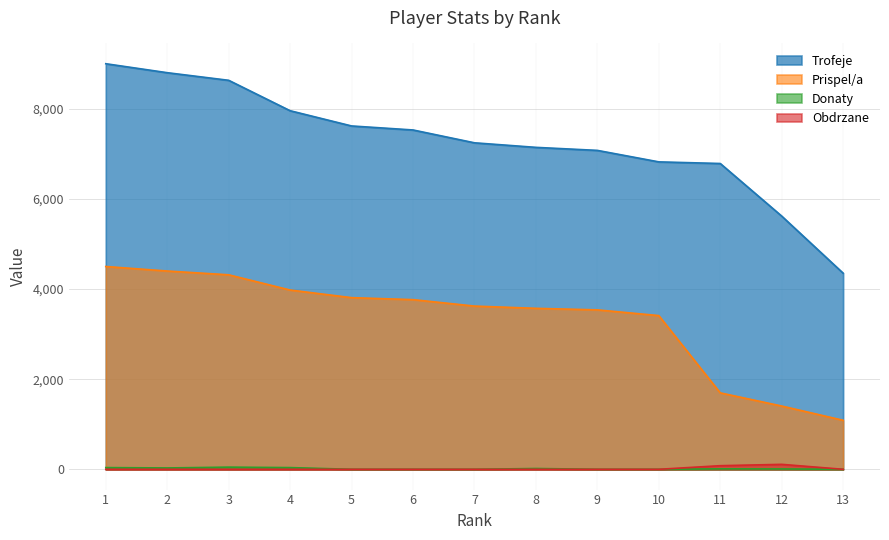

At 10, list the series in order from smallest to largest.

Donaty, Obdrzane, Prispel/a, Trofeje